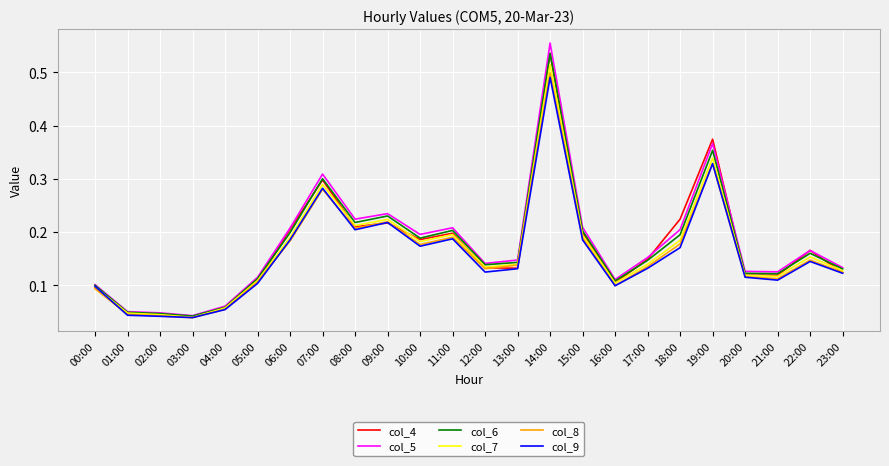

Which label corresponds to the largest value in the chart?

14:00